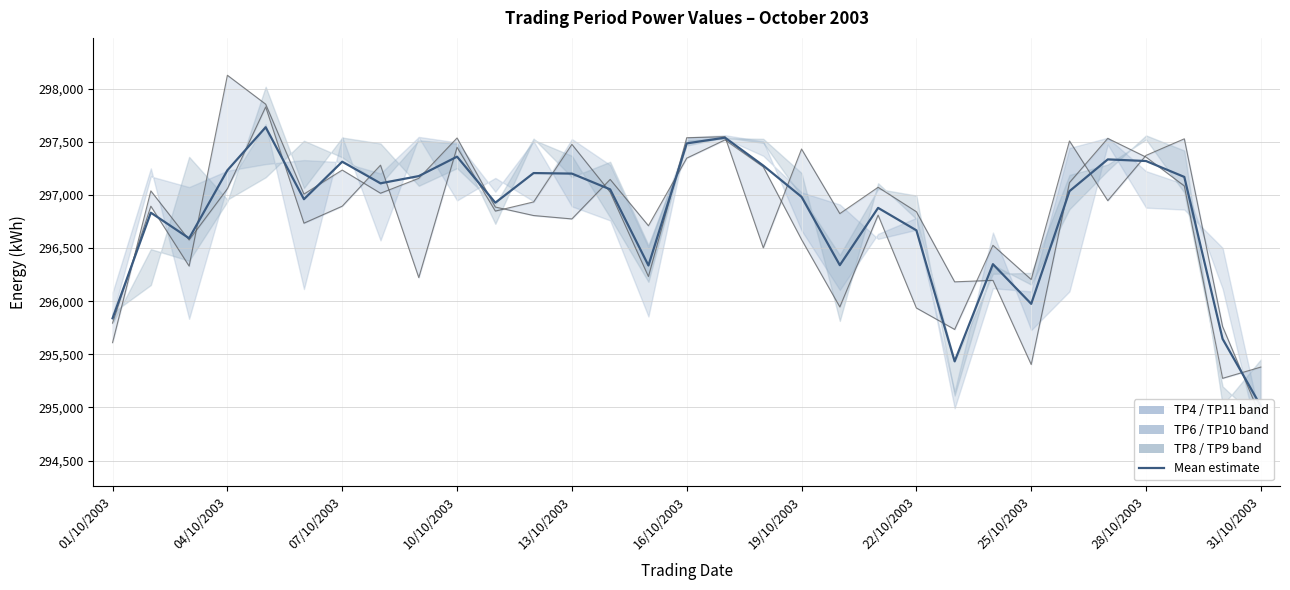

The value of TP10 at 22/10/2003 is 207794.6. True or false?

False